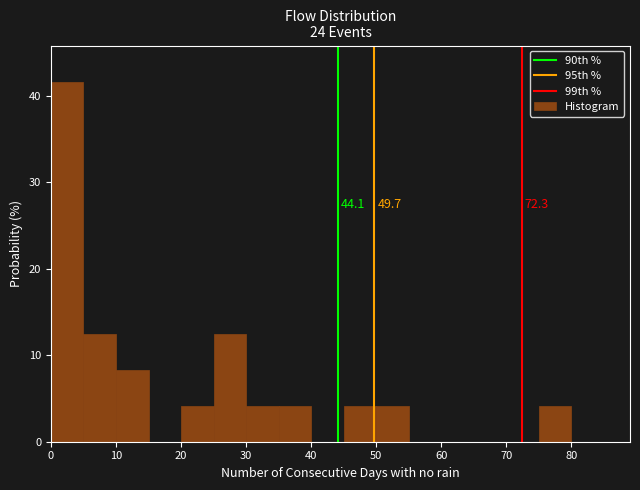

Over which range of the x-axis is the bar tallest?

0 to 5